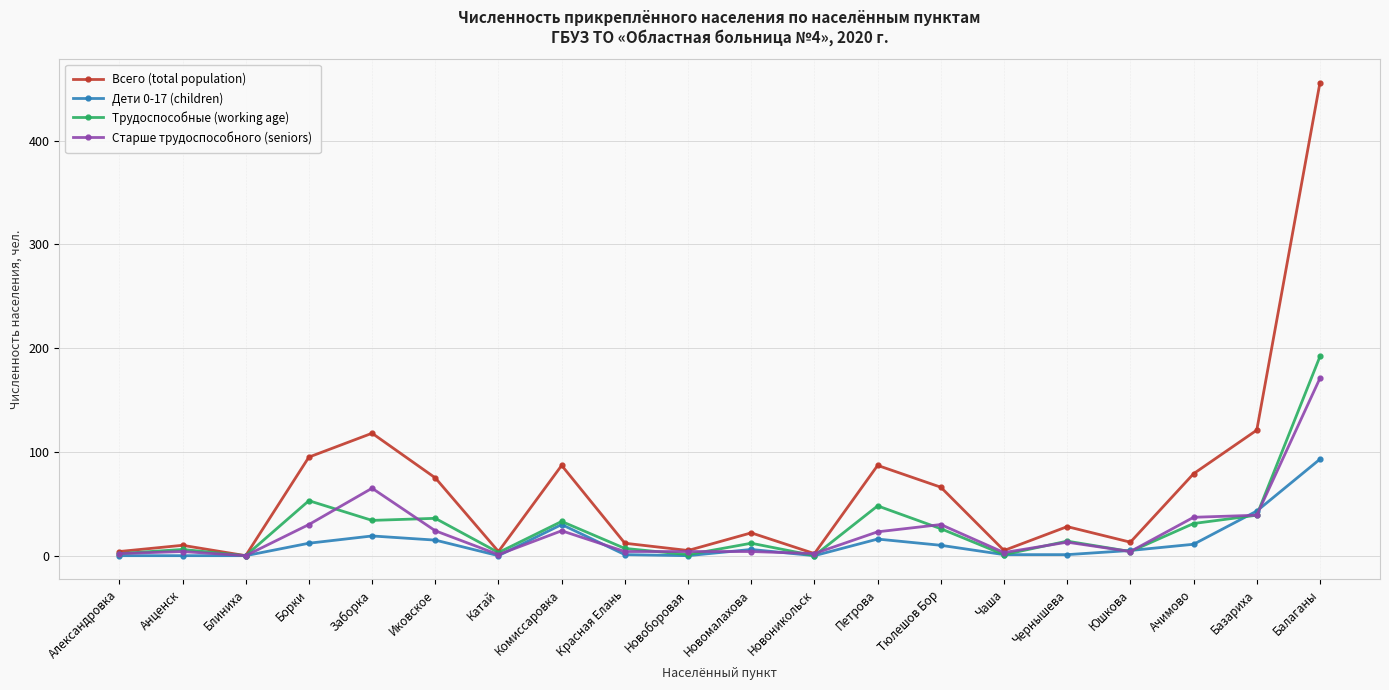

How many lines are shown in the chart?

4